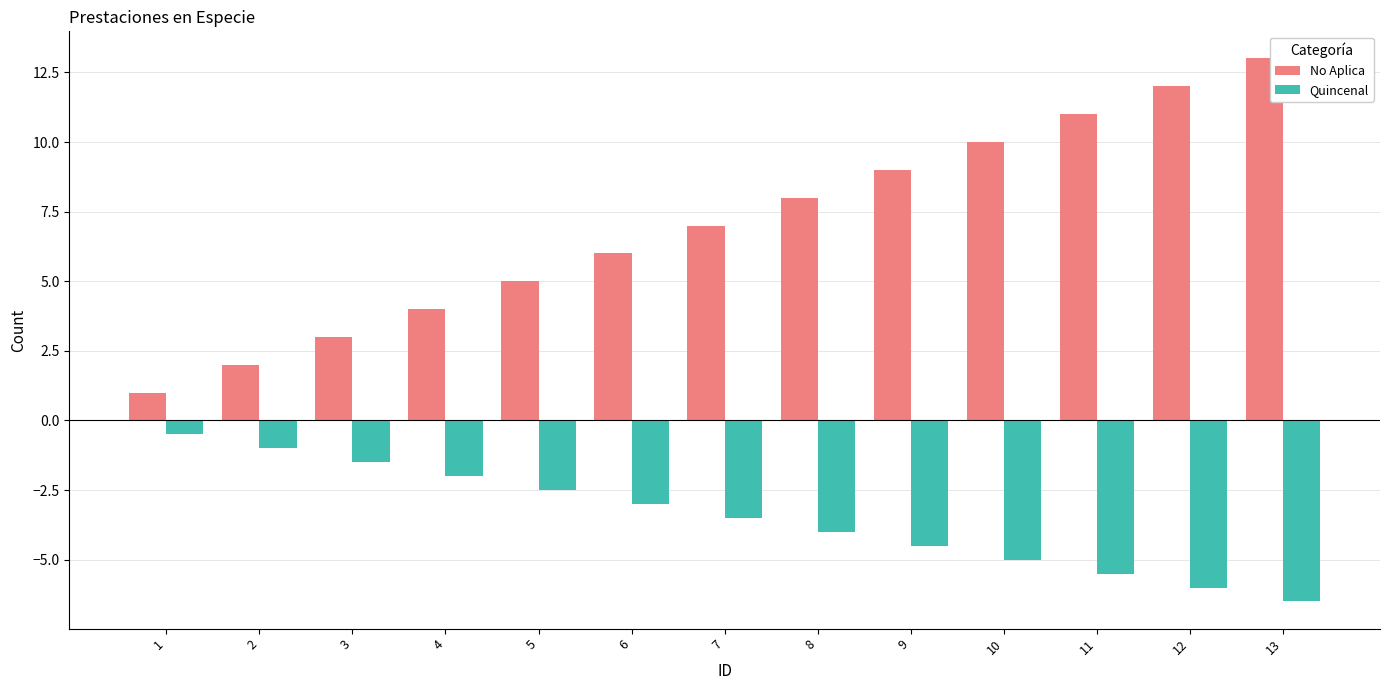

Between 5 and 7, which series saw the biggest shift?

No Aplica